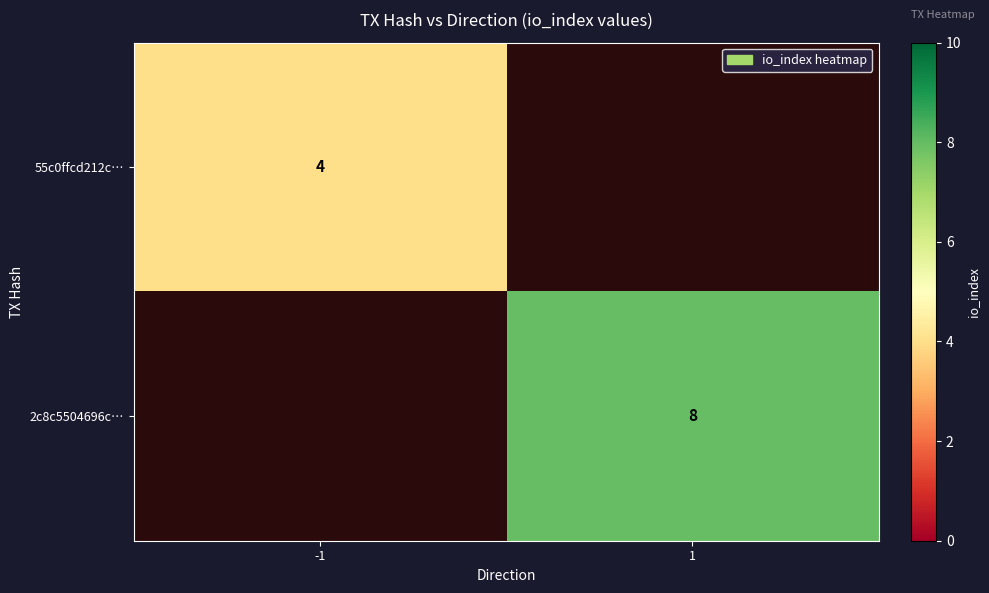

The value of 2c8c5504696c… at 1 is 2. True or false?

False